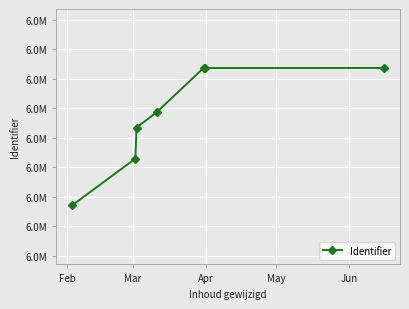

What is the value of the 3rd point from the left?

6608619